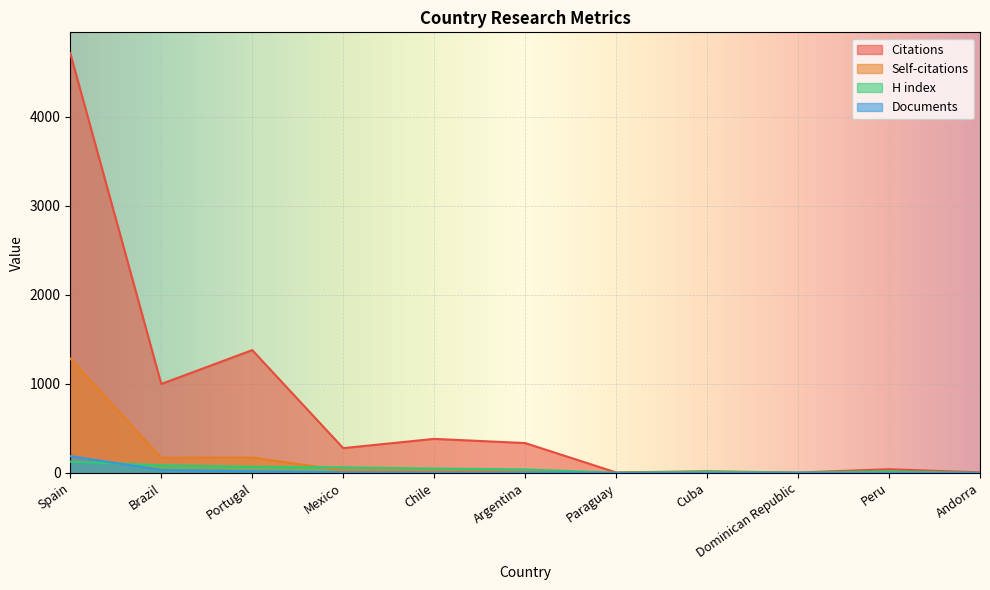

True or false: H index and Citations cross at least once.

False